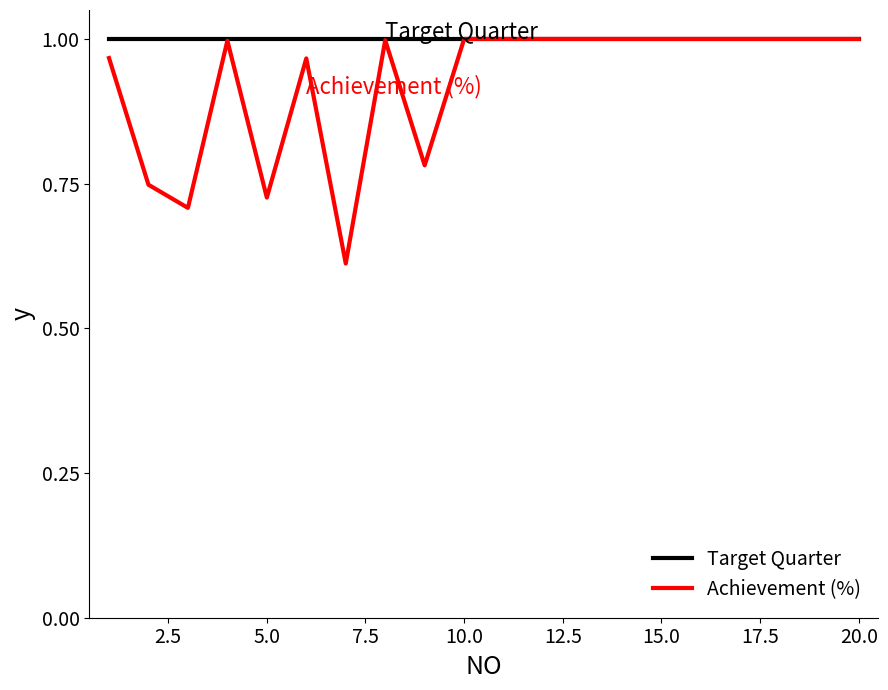

Which series has the largest range (max minus min)?

Achievement (%)